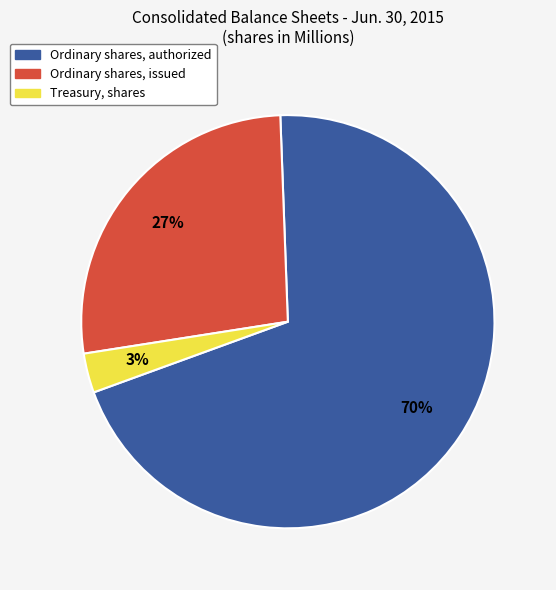

What is the smallest slice in the pie chart?

Treasury, shares